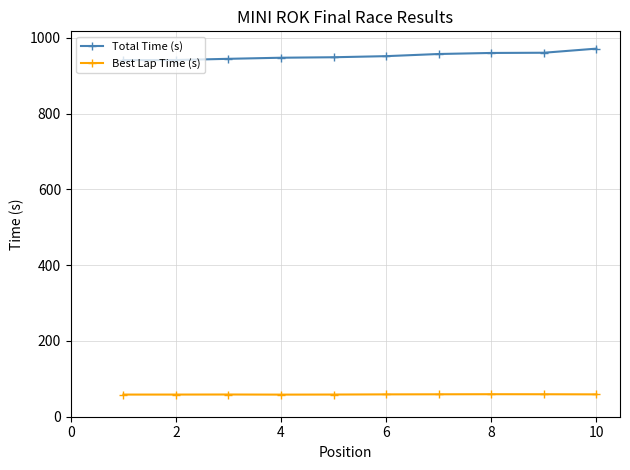

What are all the series names shown in the legend?

Total Time (s), Best Lap Time (s)